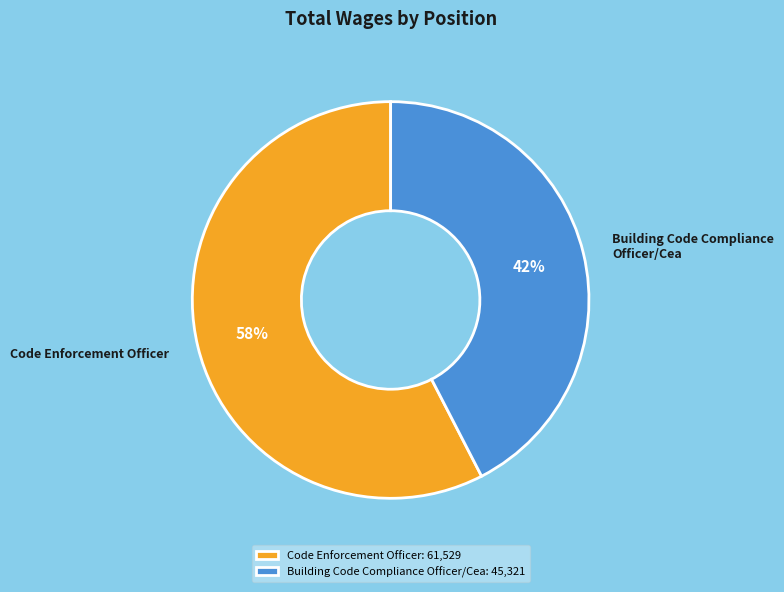

Count the number of slices in the pie.

2